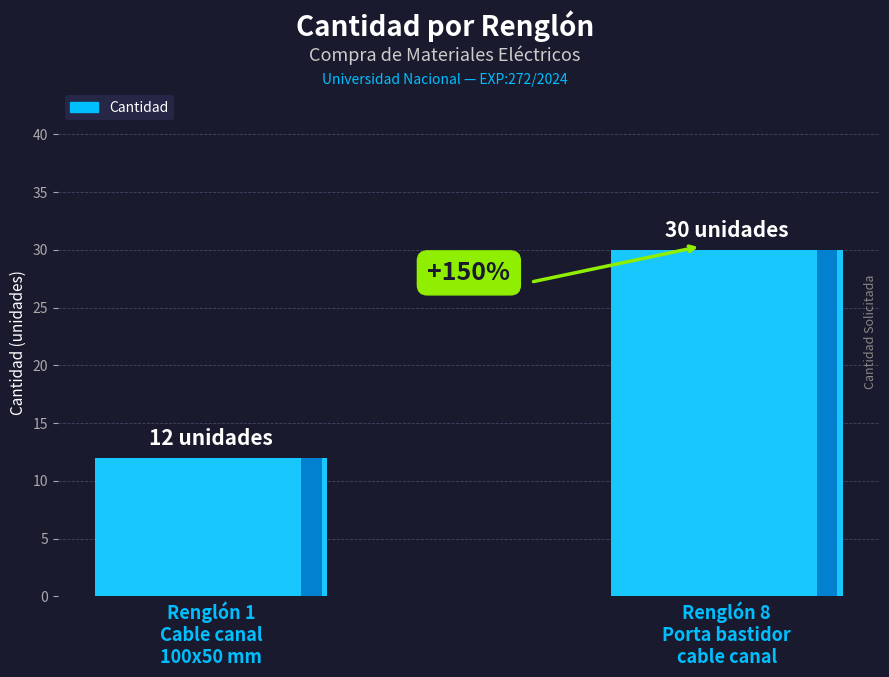

True or false: the data shows 12 at Renglón 1
Cable canal
100x50 mm.

True